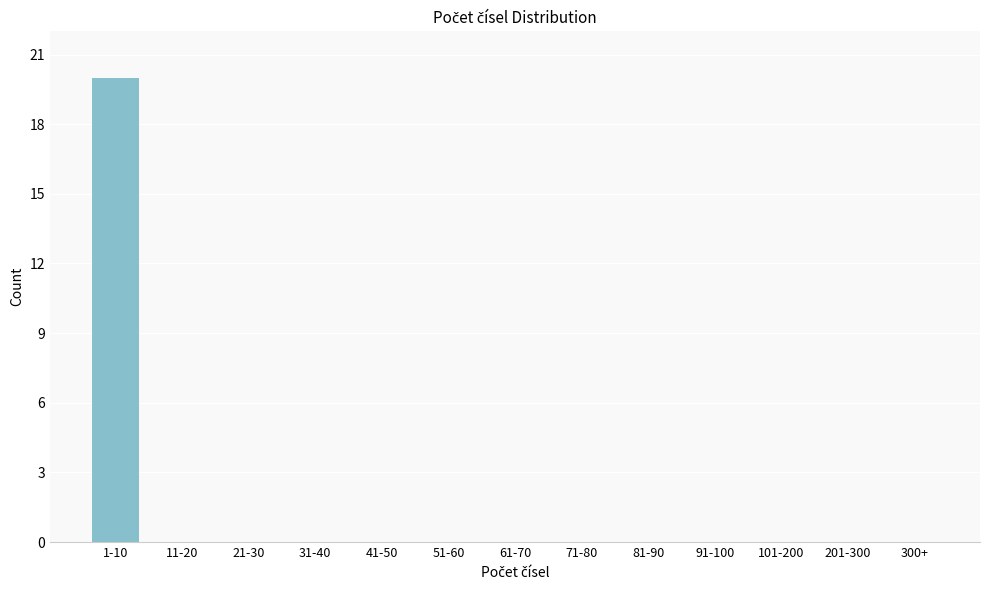

Reading right to left, extract all data points from this chart.

300+=0	201-300=0	101-200=0	91-100=0	81-90=0	71-80=0	61-70=0	51-60=0	41-50=0	31-40=0	21-30=0	11-20=0	1-10=20